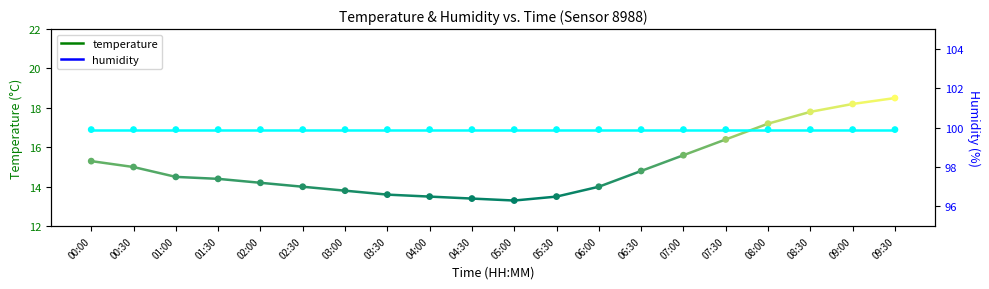

Approximately how many times larger is the value at 09:00 compared to 05:30?

1.3